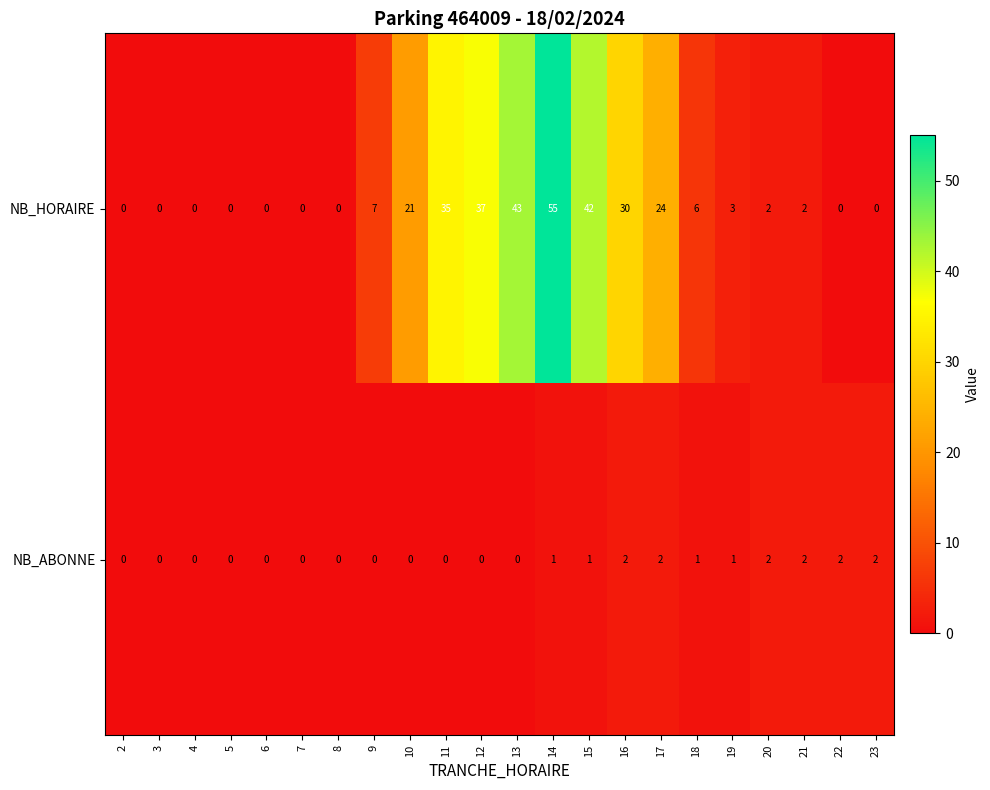

Count the NB_ABONNE values in the range 0 to 2.

22